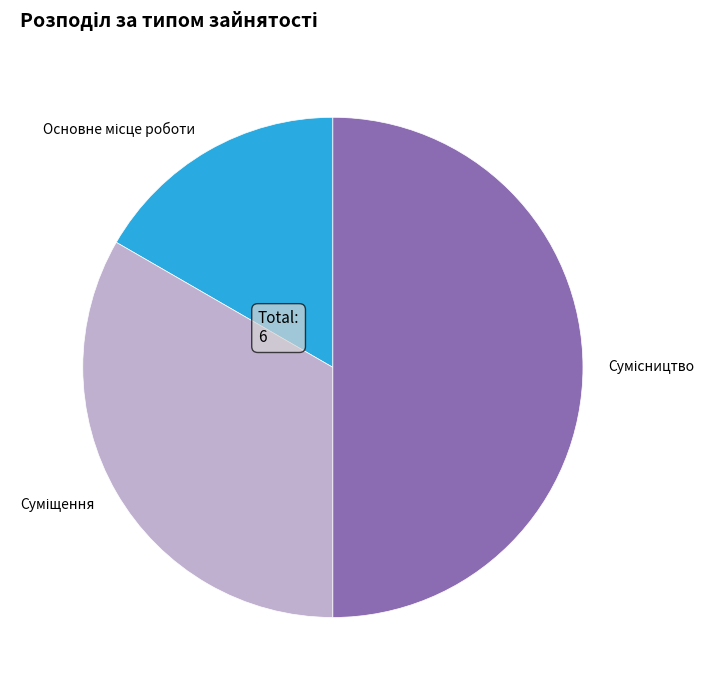

Count the number of slices in the pie.

3